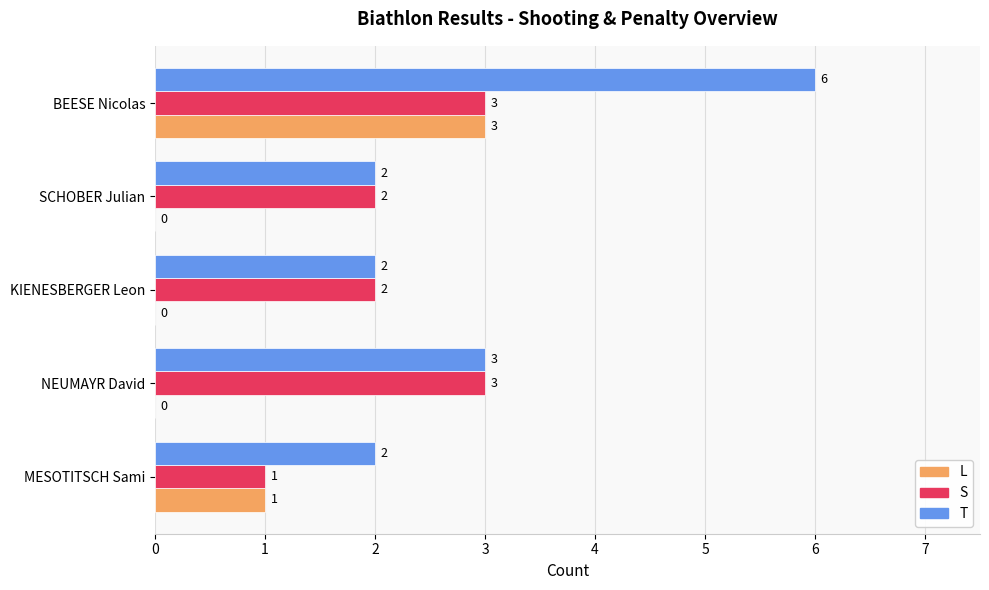

Which label corresponds to the largest value in the chart?

BEESE Nicolas